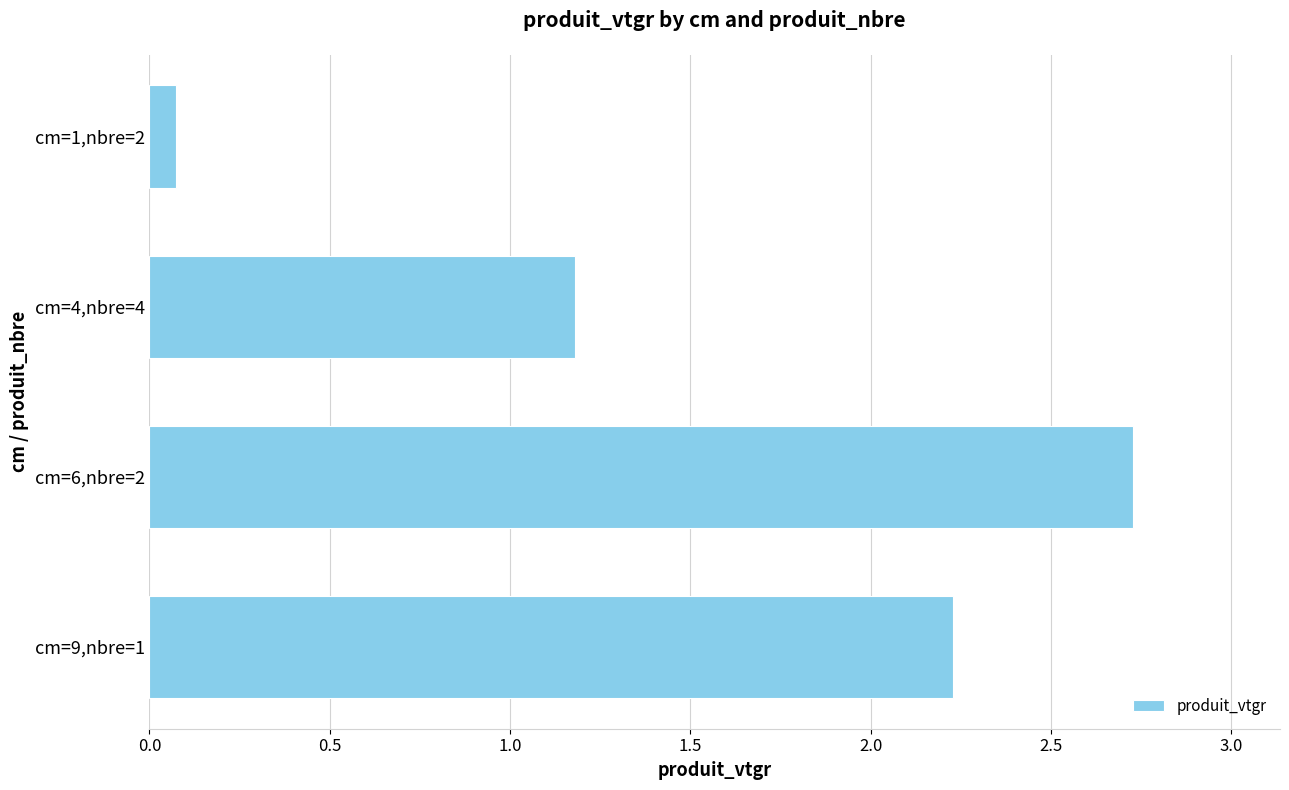

What position from the bottom is cm=9,nbre=1?

1